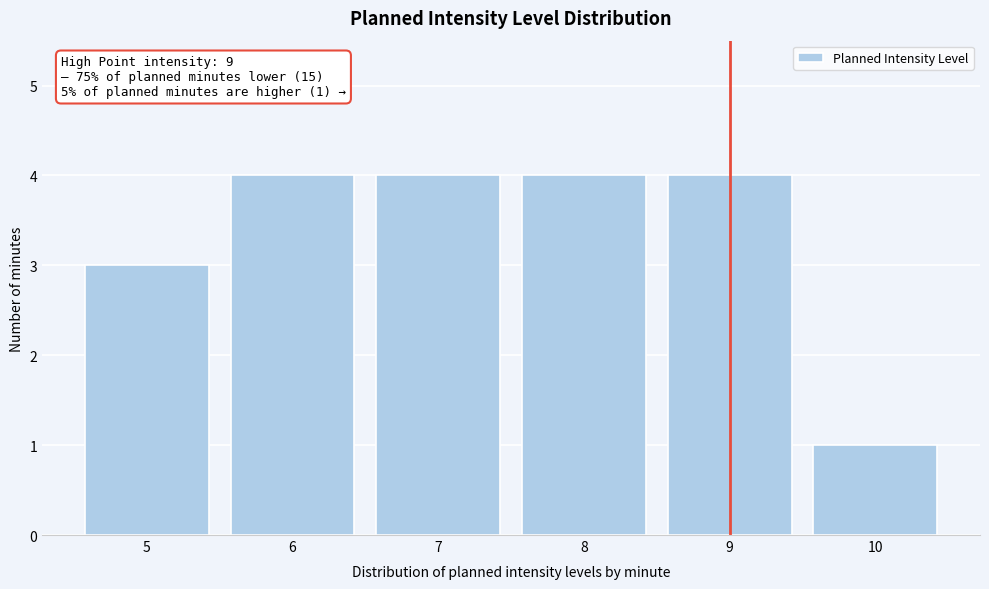

Reading left to right, extract all data points from this chart.

3	4	4	4	4	1